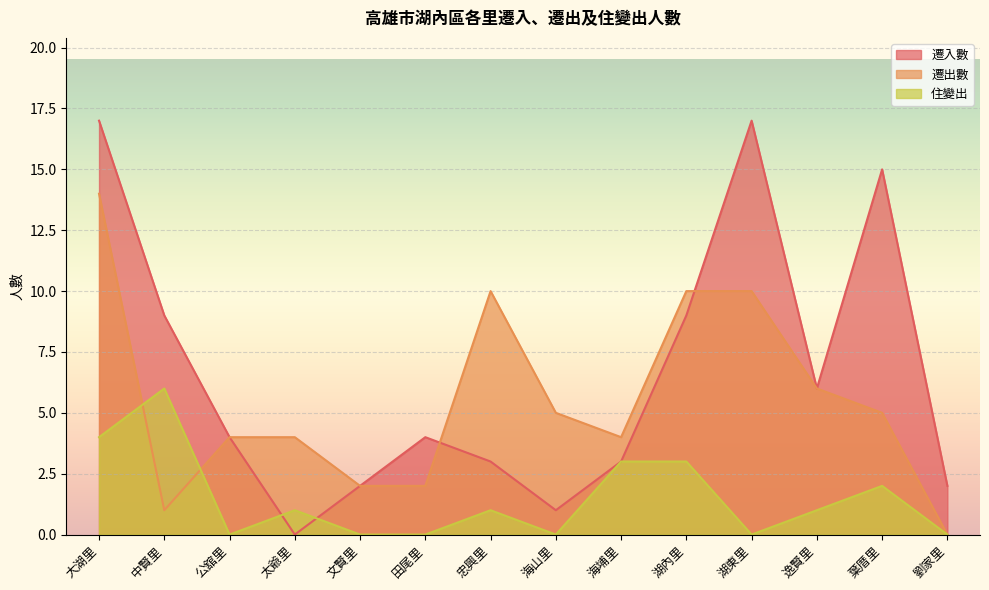

What is the difference between the second highest and second lowest values in the 住變出 series?

4